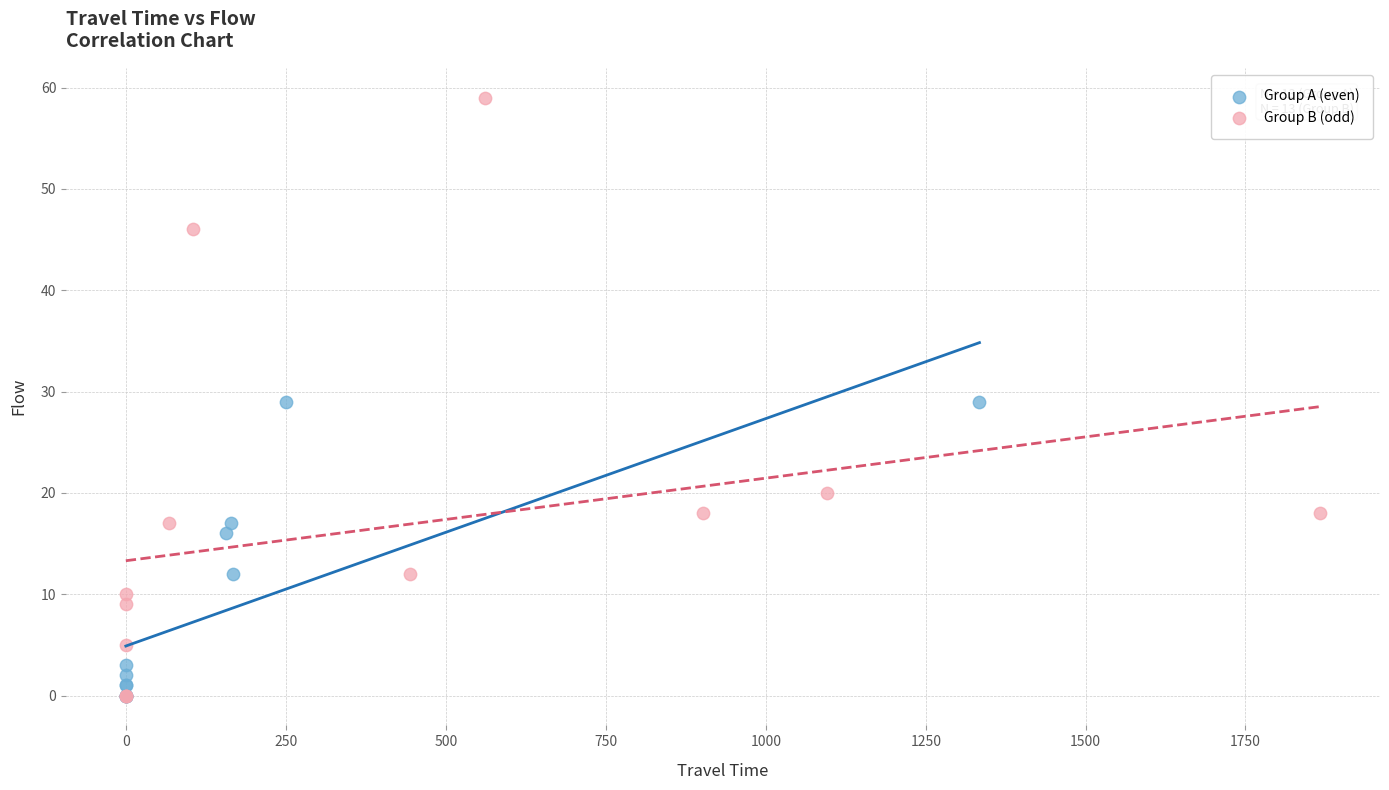

Which series has the widest spread of Y values?

Group B (odd)